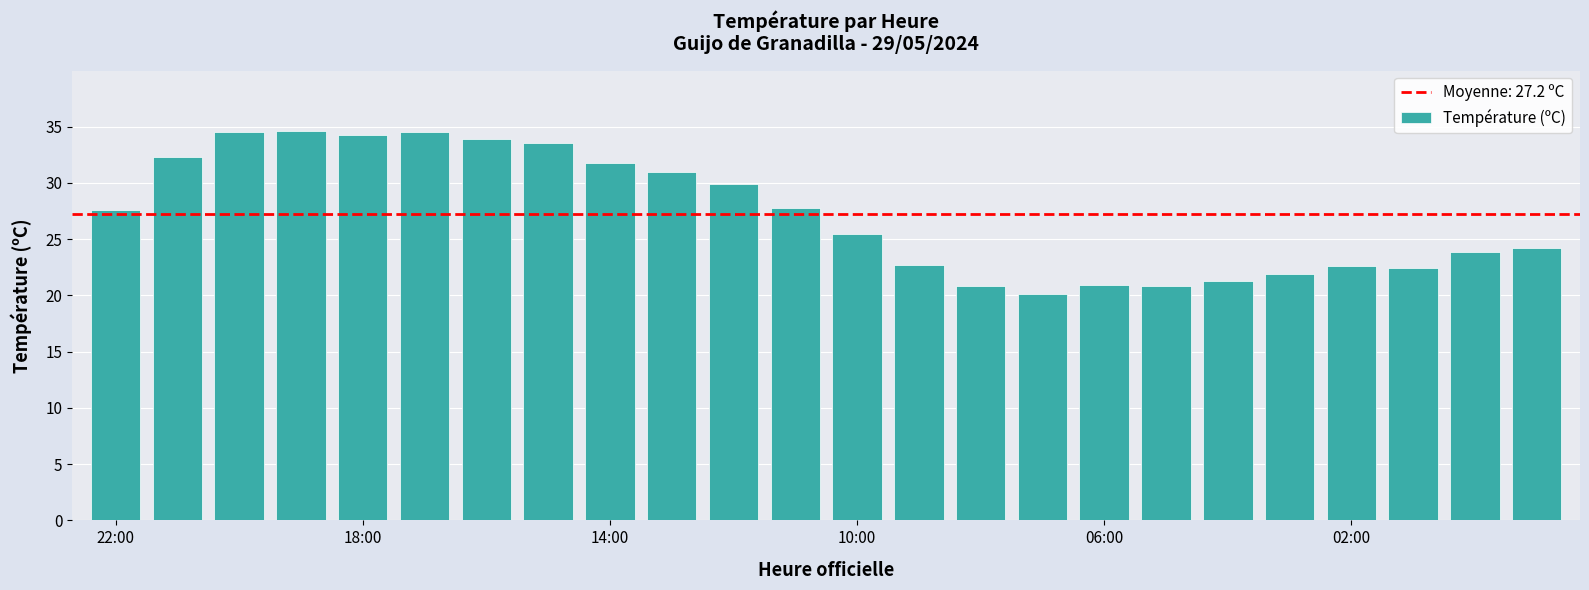

What is the smallest value displayed?

20.1